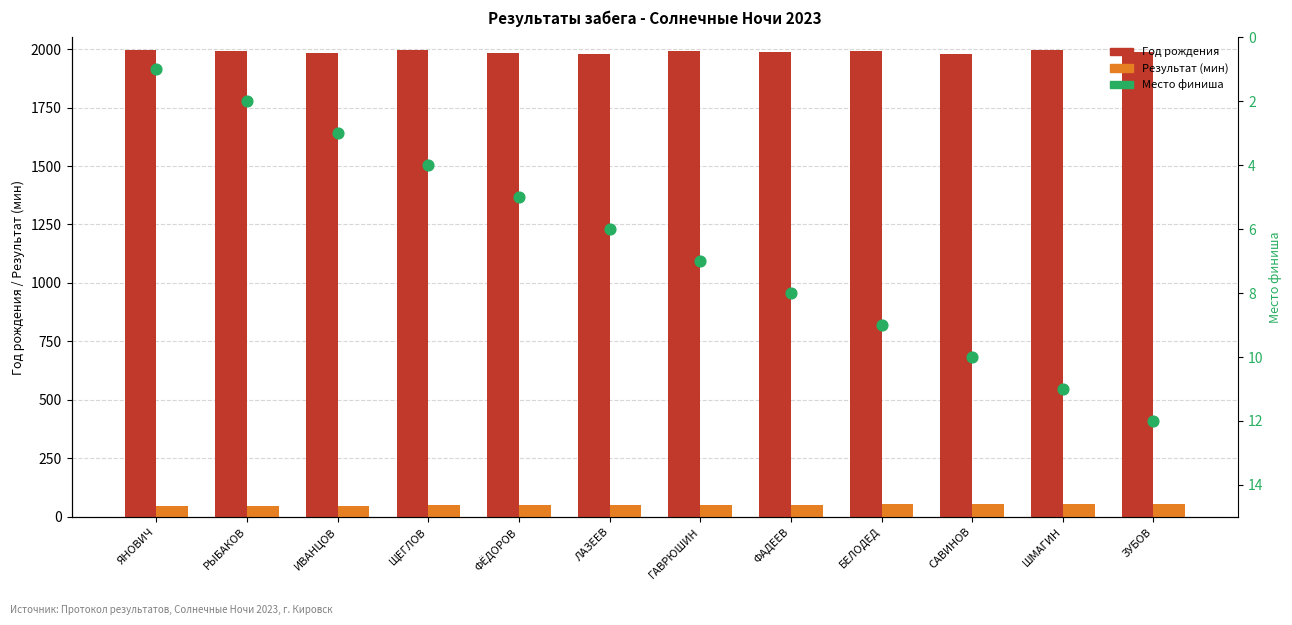

Is the value of Место финиша at ШМАГИН greater than the value of Год рождения at БЕЛОДЕД?

No